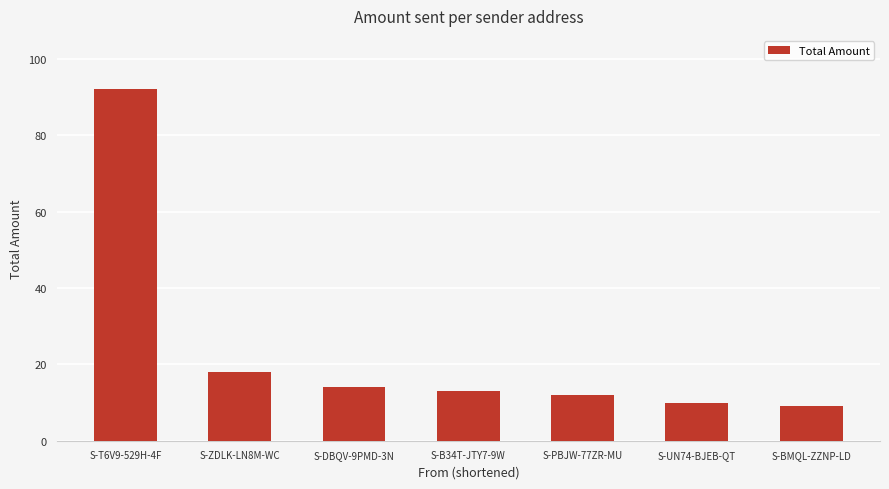

What is the smallest value displayed?

9.0